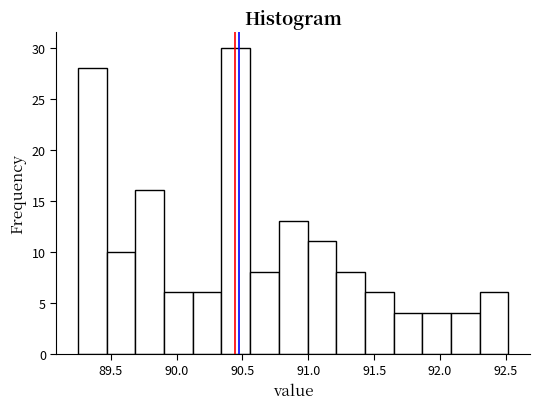

Reading left to right, transcribe this chart: for each bar, give the range it covers on the x-axis and its height. Neither the bar edges nor the heights are printed on the chart, so give them approximately, as read against the axes.

89.25 to 89.45: 28
89.45 to 89.70: 10
89.70 to 89.90: 16
89.90 to 90.10: 6
90.10 to 90.35: 6
90.35 to 90.55: 30
90.55 to 90.80: 8
90.80 to 91.00: 13
91.00 to 91.20: 11
91.20 to 91.45: 8
91.45 to 91.65: 6
91.65 to 91.85: 4
91.85 to 92.10: 4
92.10 to 92.30: 4
92.30 to 92.50: 6